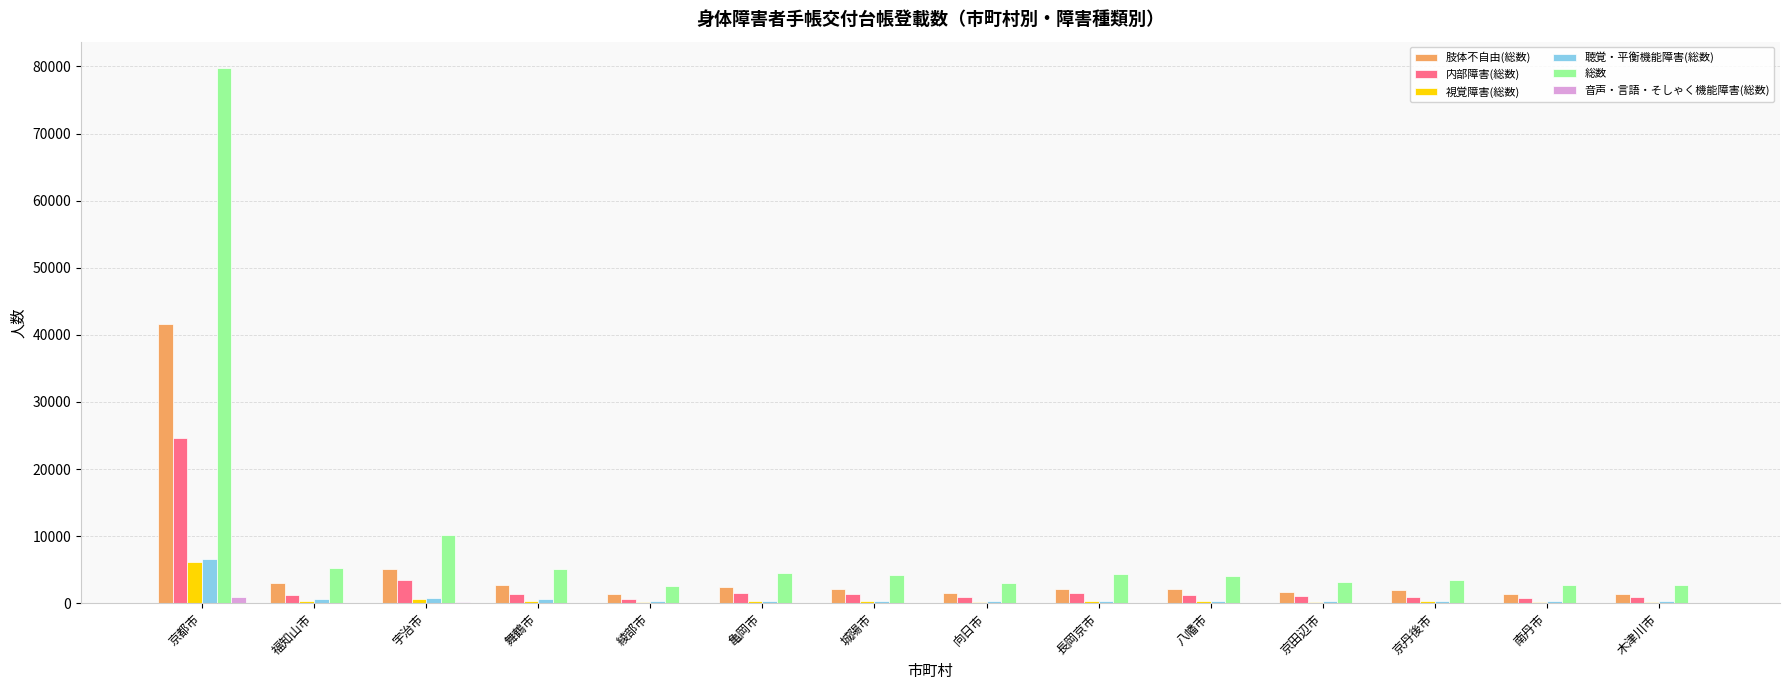

At which category does the chart reach its peak across all series?

京都市